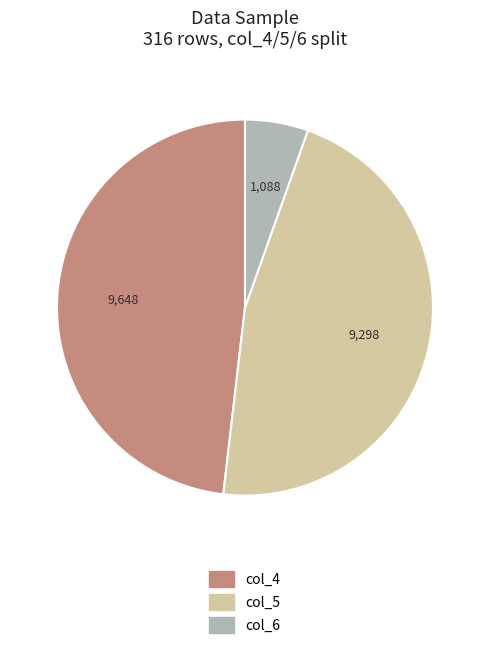

Combined, do col_6 and col_4 account for over 50%?

Yes